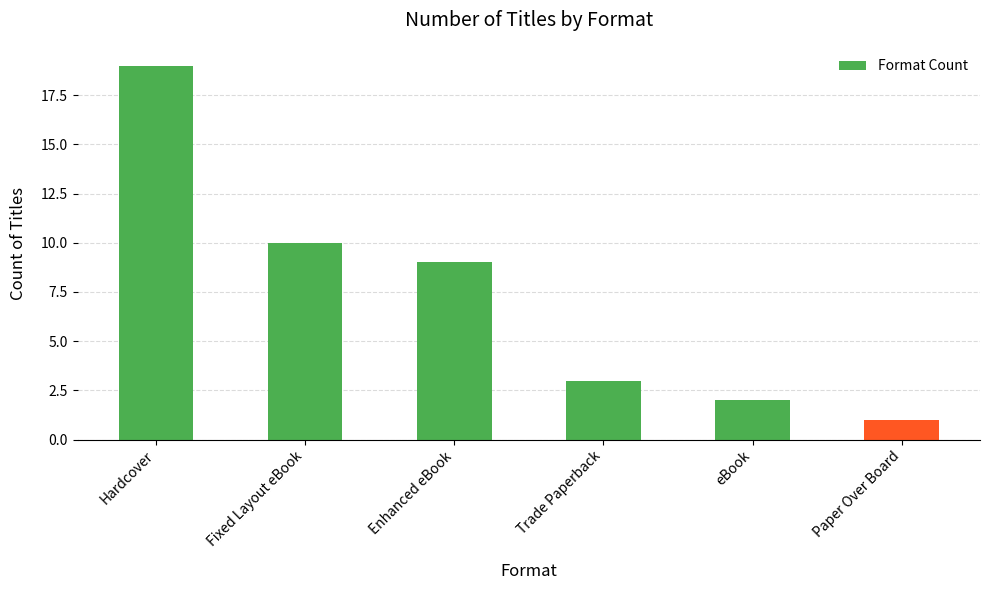

Reading left to right, list all the values displayed in this chart.

Hardcover=19	Fixed Layout eBook=10	Enhanced eBook=9	Trade Paperback=3	eBook=2	Paper Over Board=1